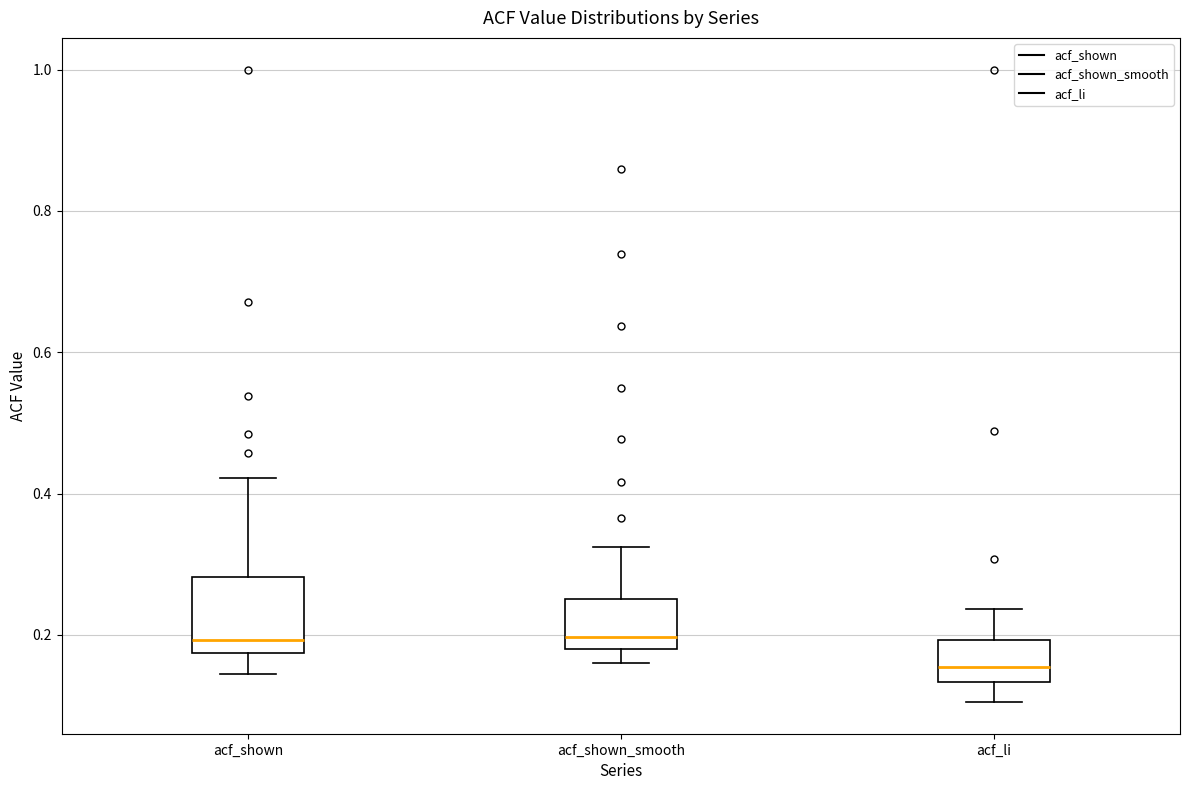

Which box has the lowest median line?

acf_li